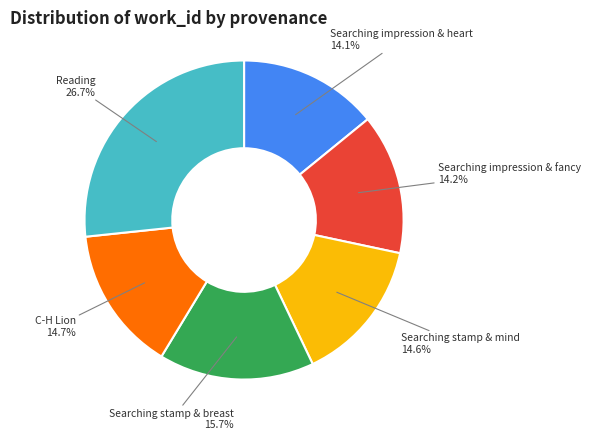

To the nearest percent, what percentage of the pie is Searching impression & heart?

14%